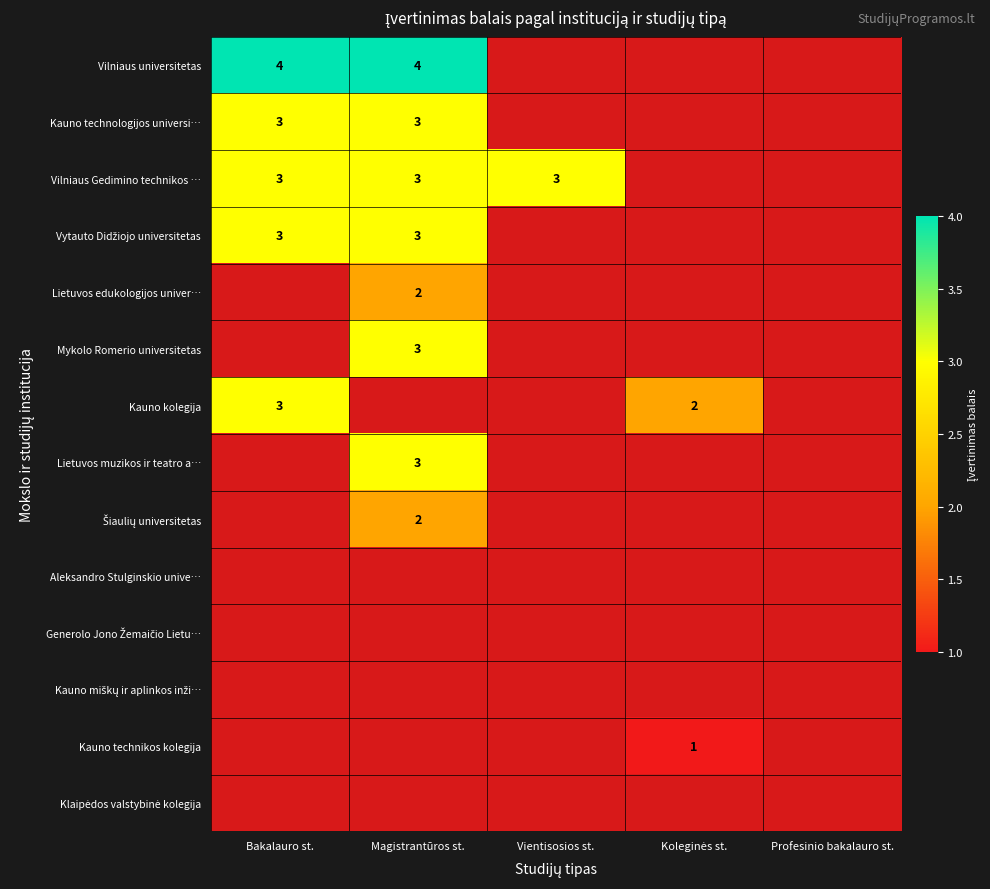

At how many categories does at least one series exceed 2?

3